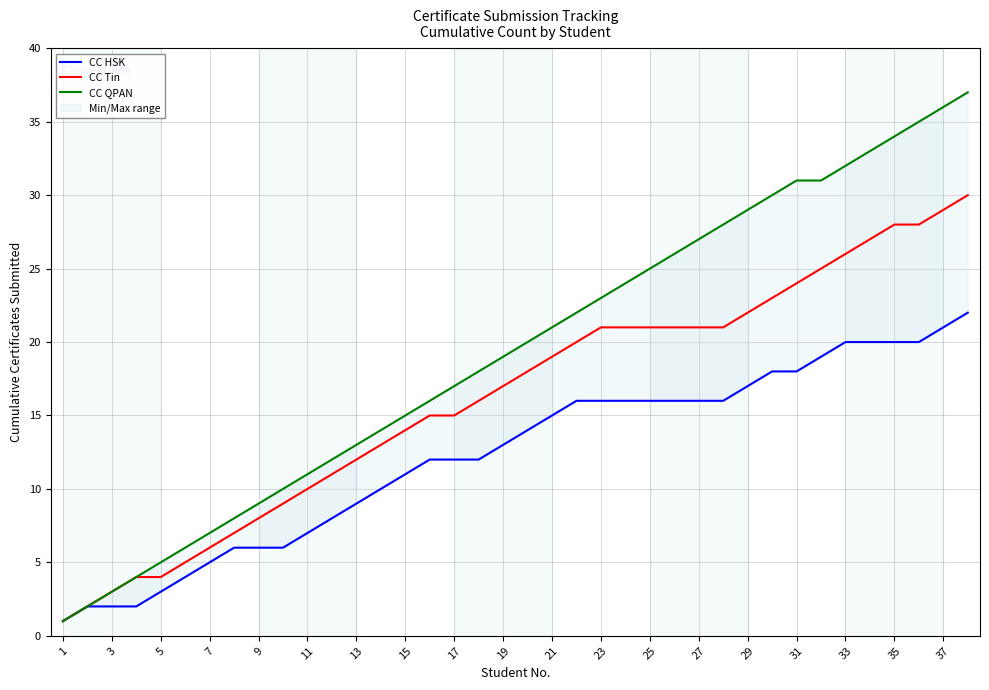

What is the maximum value for CC Tin?

30